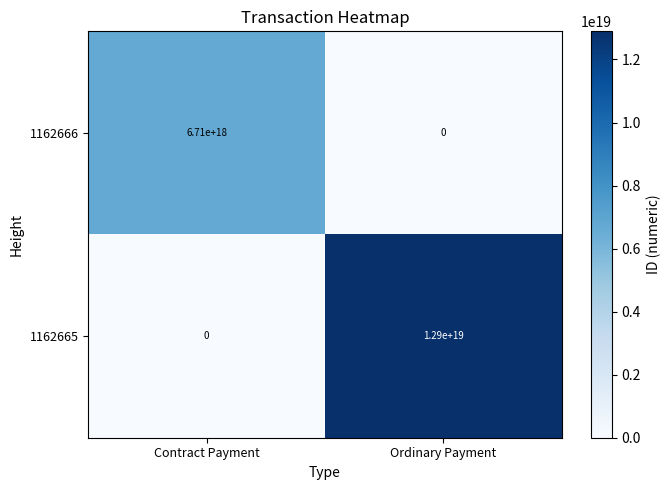

Is it true that 1162665 equals 0 at Contract Payment?

True